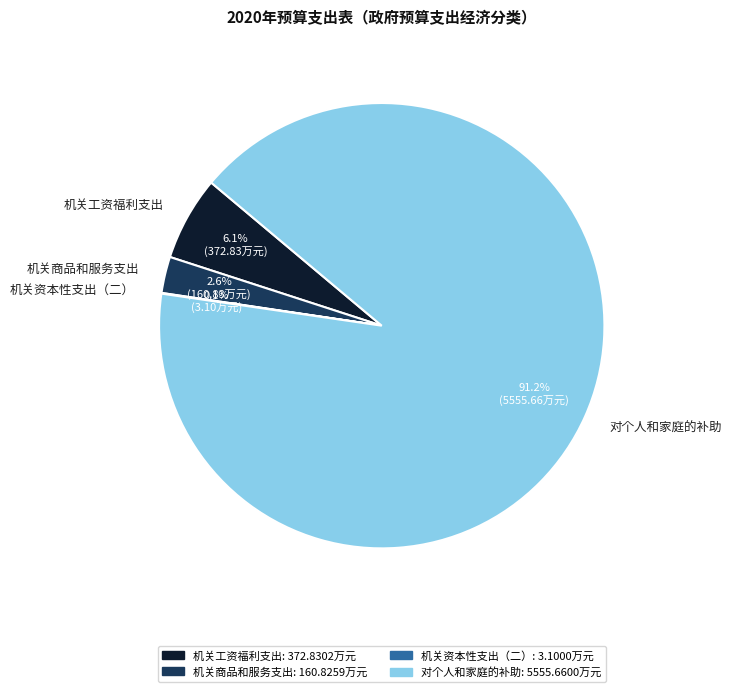

True or false: 机关商品和服务支出 accounts for 3% of the total.

True